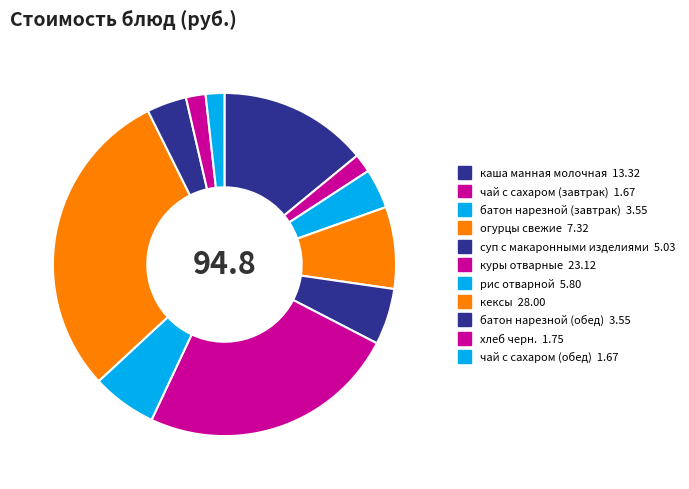

The куры отварные slice represents 24% of the pie. True or false?

True